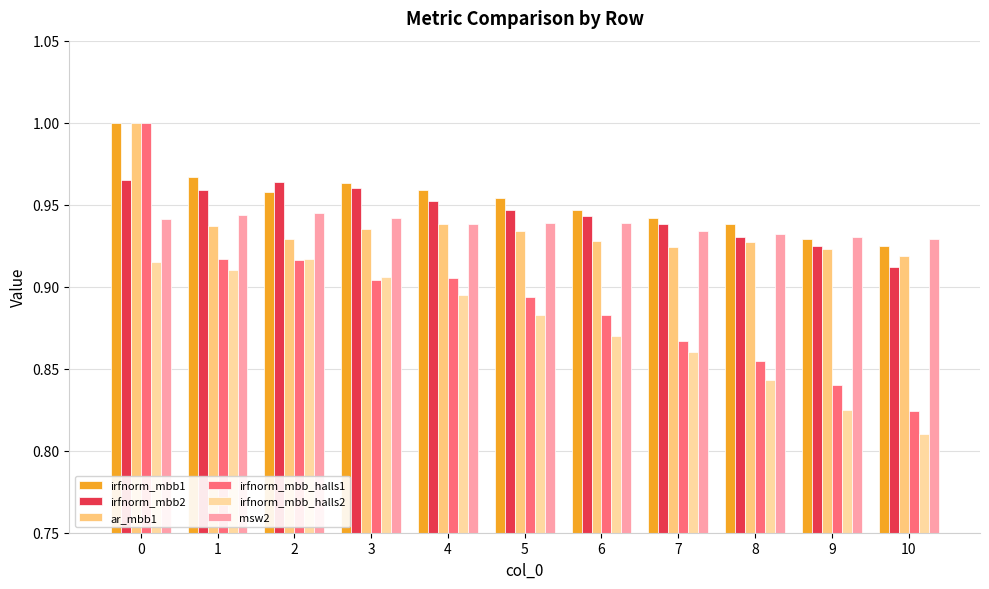

Which category has the lowest value in the irfnorm_mbb2 series?

10